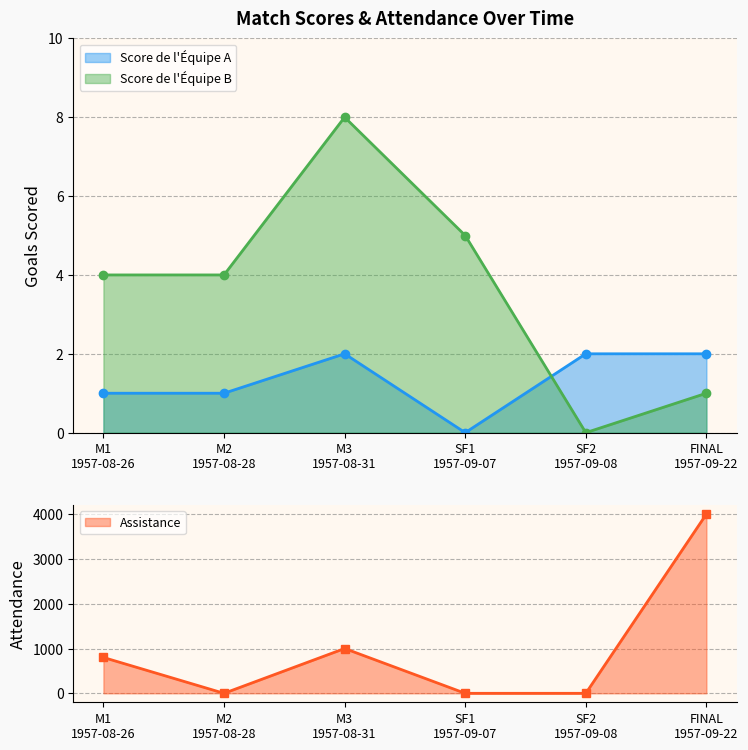

List the labels in order of Assistance value, largest first.

FINAL
1957-09-22, M3
1957-08-31, M1
1957-08-26, M2
1957-08-28, SF1
1957-09-07, SF2
1957-09-08